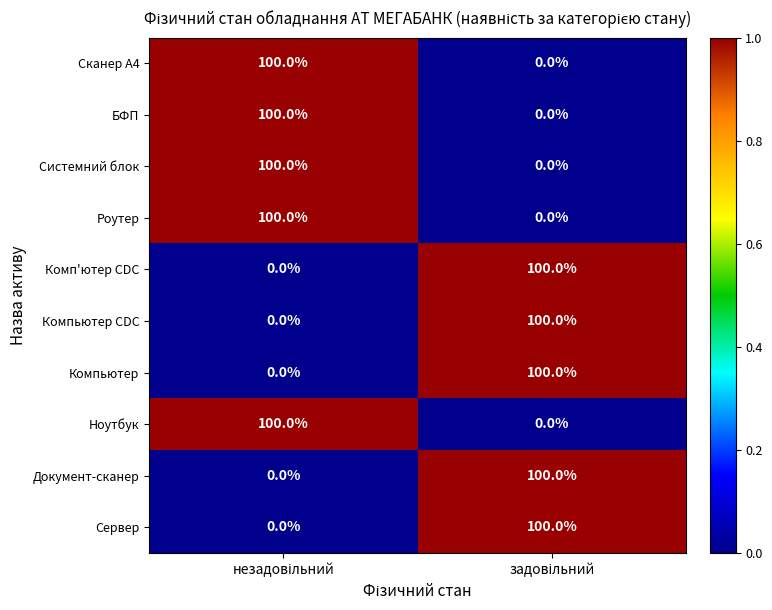

What is the average value of the Роутер series?

50